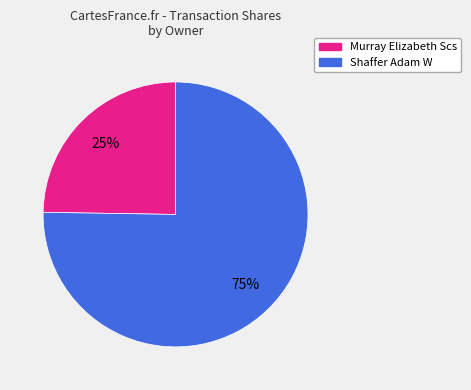

Do Shaffer Adam W and Murray Elizabeth Scs together represent more than half of the pie?

Yes